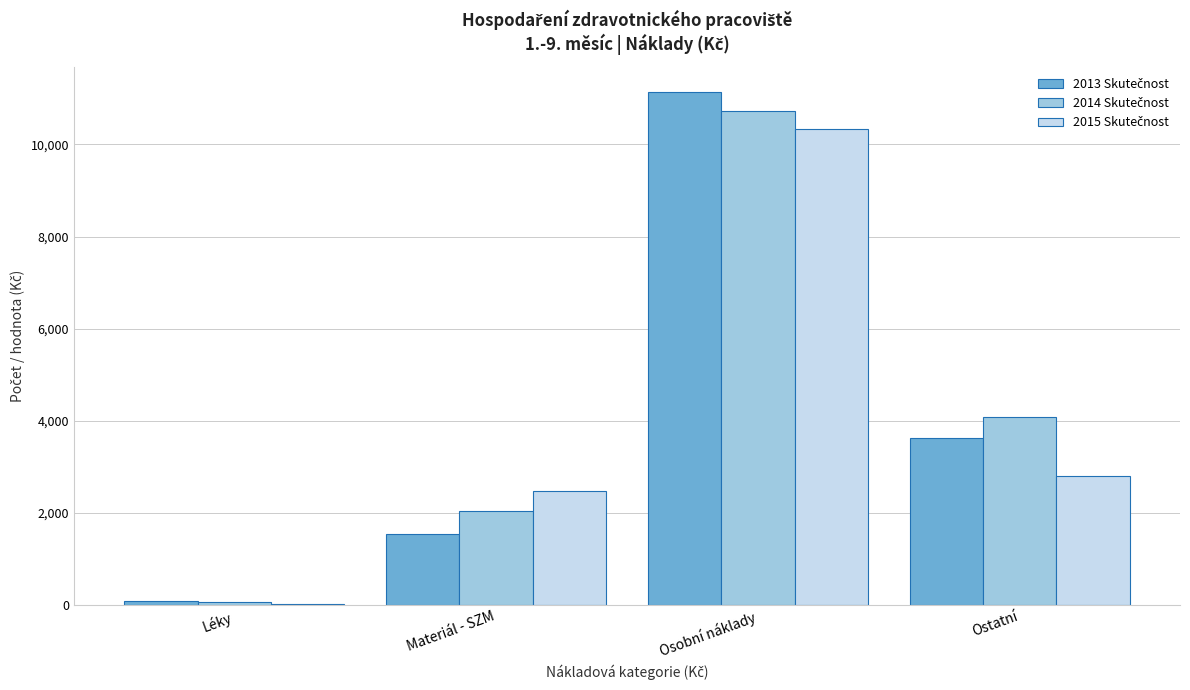

What is the greatest value displayed?

11135.0